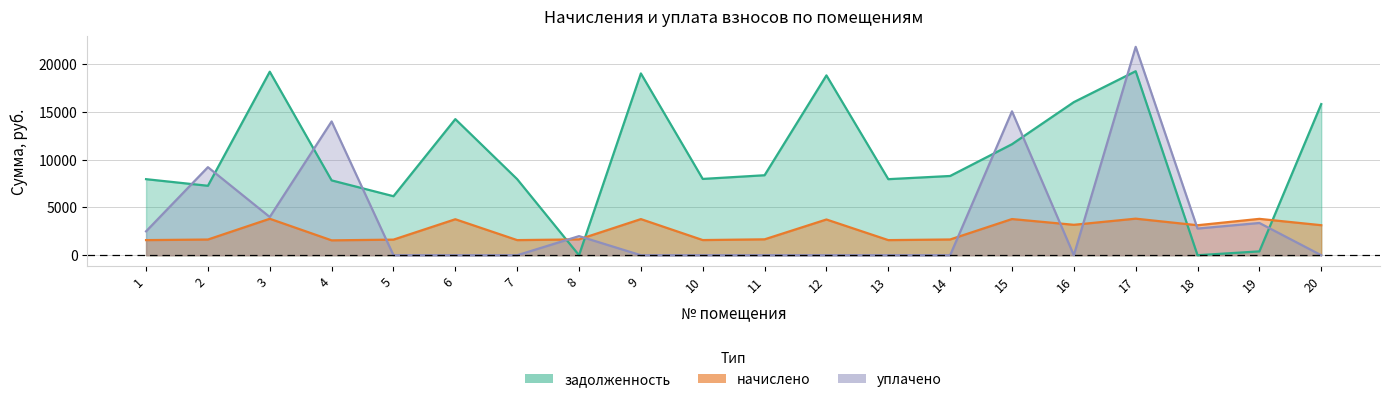

Rank the series by their maximum value, from highest to lowest.

уплачено, задолженность, начислено